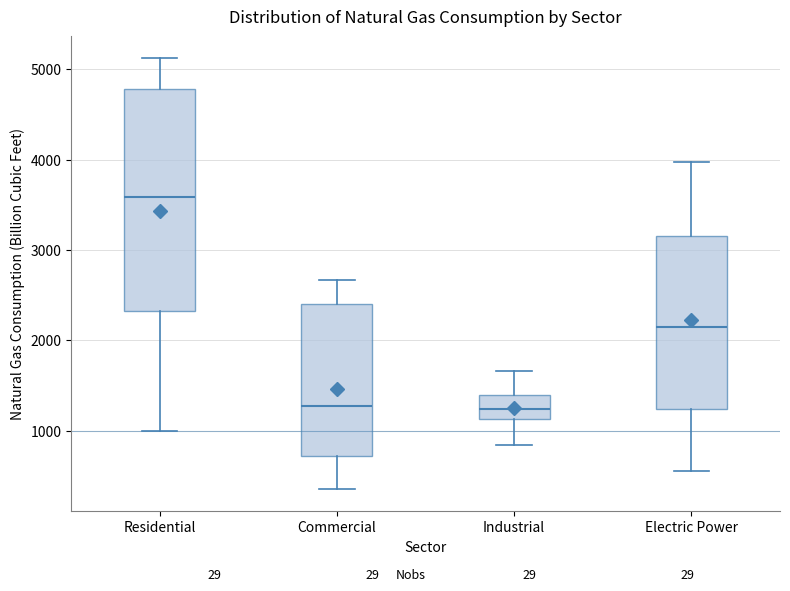

Reading left to right, read every box against the y-axis: the position of its median line, the range the box covers, and the ends of its whiskers. The values are not printed on the chart, so give them approximately, as read against the axis.

Residential: median 3600, box 2300 to 4800, whiskers 1000 to 5100
Commercial: median 1300, box 700 to 2400, whiskers 300 to 2700
Industrial: median 1200, box 1100 to 1400, whiskers 800 to 1700
Electric Power: median 2100, box 1200 to 3200, whiskers 600 to 4000